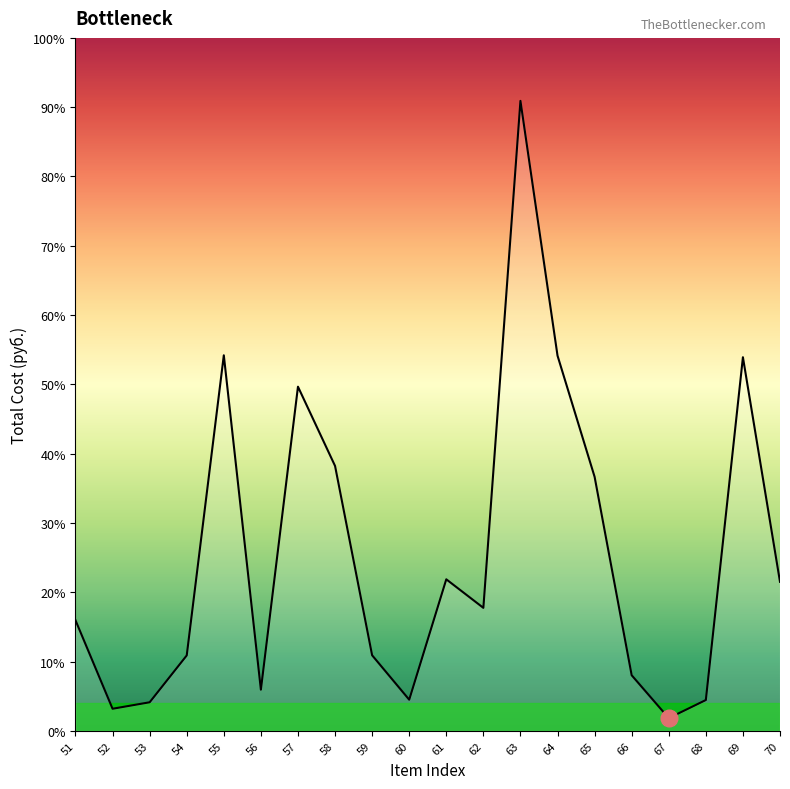

Does the chart have visible grid lines?

No